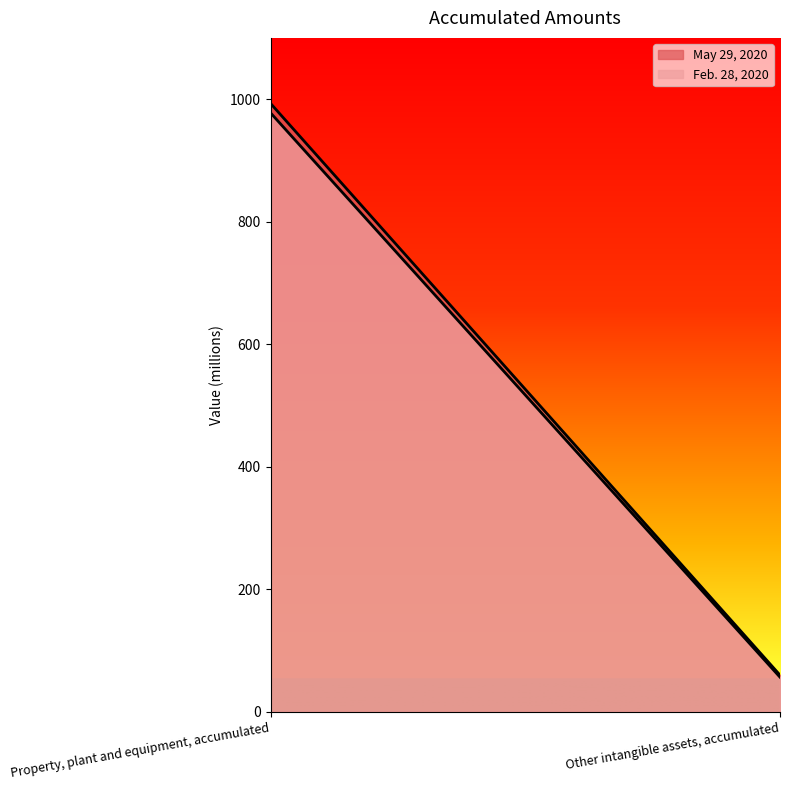

Where is May 29, 2020 nearest to the value 526?

Other intangible assets, accumulated